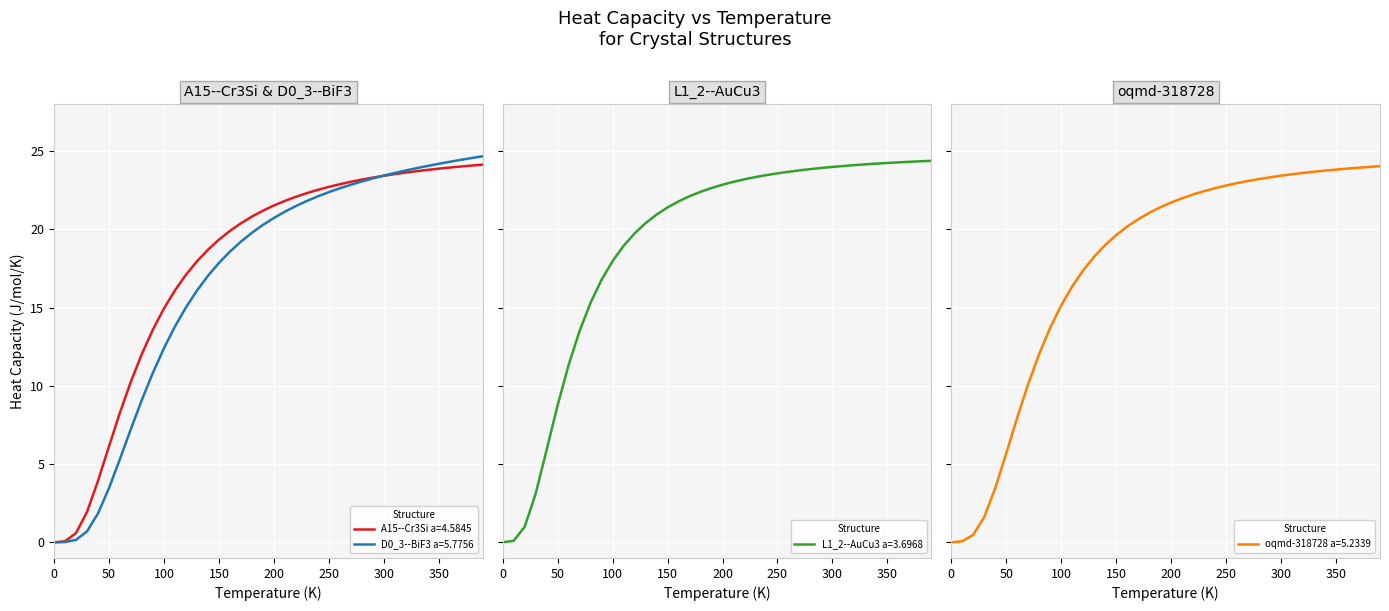

Which series has the largest range (max minus min)?

D0_3--BiF3 a=5.7756